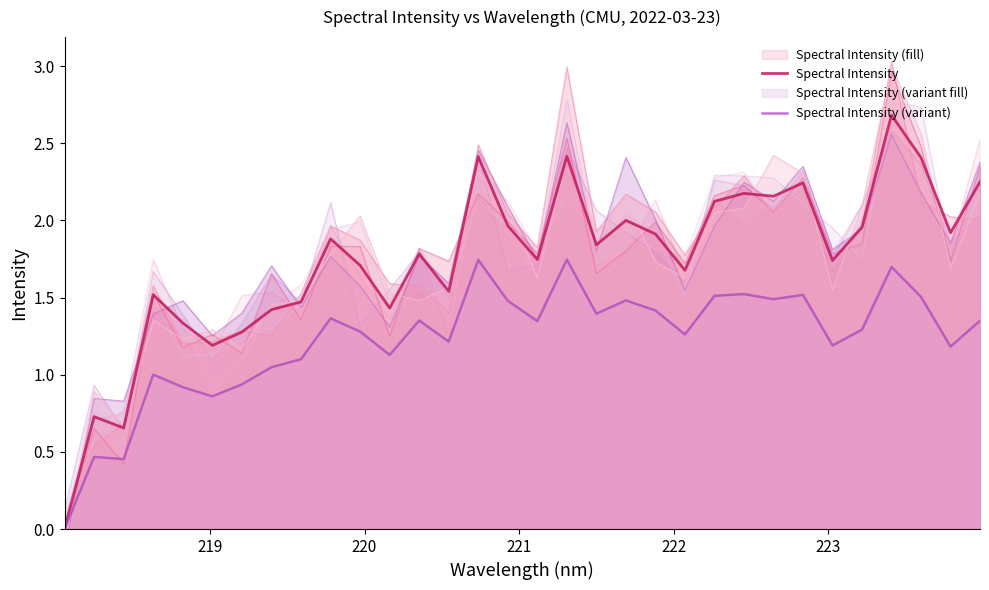

Which series has the widest spread of values?

Spectral Intensity